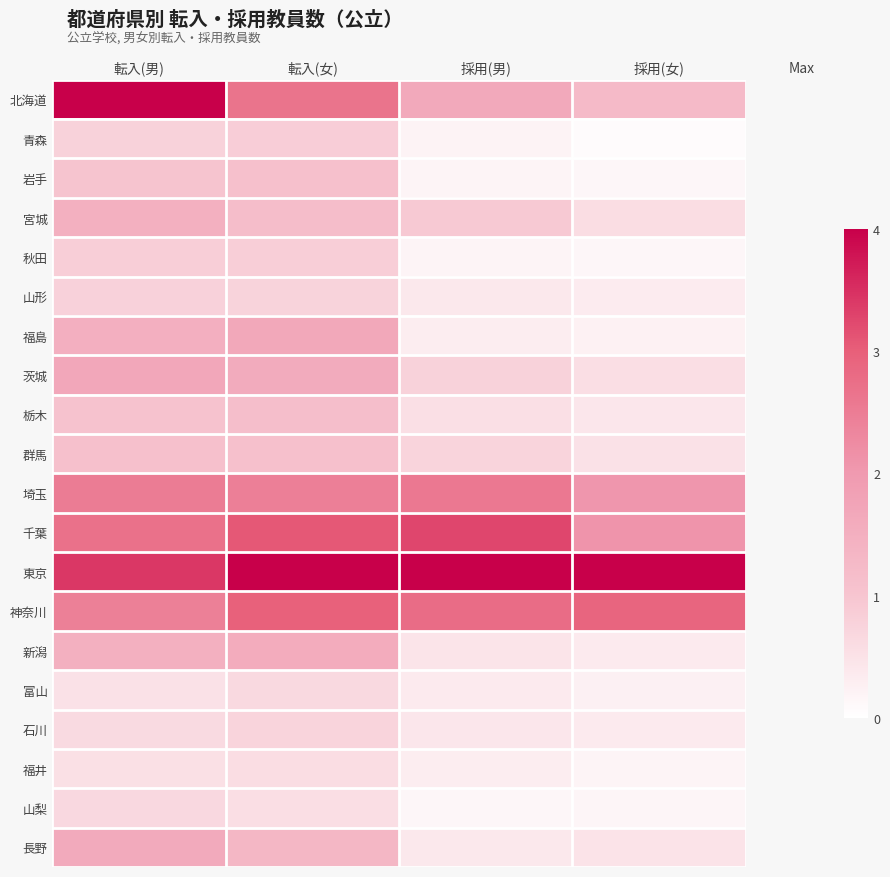

At how many categories does at least one series exceed 0?

4